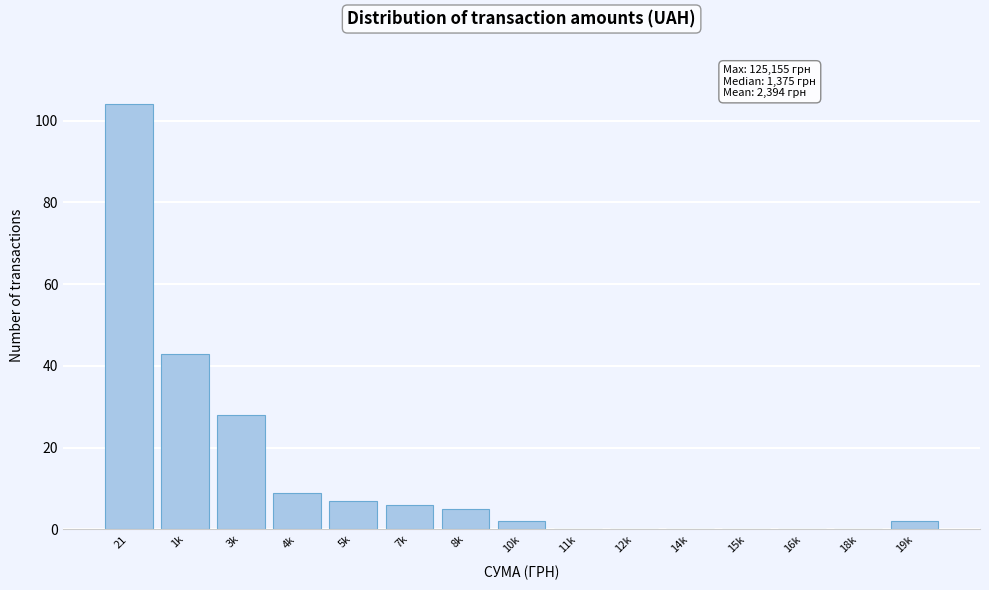

Reading left to right, what are all the values shown in this chart?

21=104	1k=43	3k=28	4k=9	5k=7	7k=6	8k=5	10k=2	11k=0	12k=0	14k=0	15k=0	16k=0	18k=0	19k=2